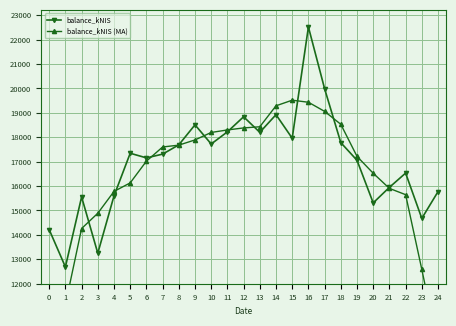

Which category has the highest value in the balance_kNIS (MA) series?

15